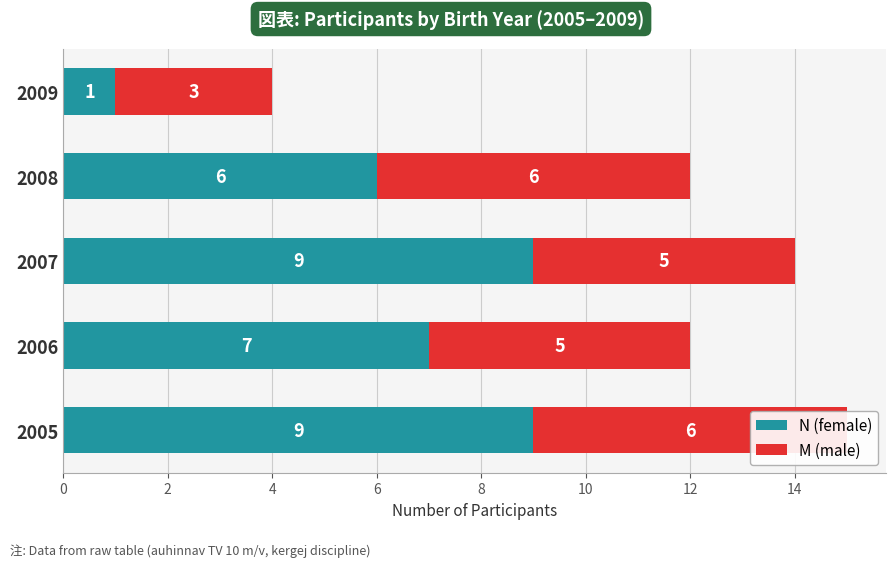

Between 2005 and 2008, which series saw the biggest shift?

N (female)